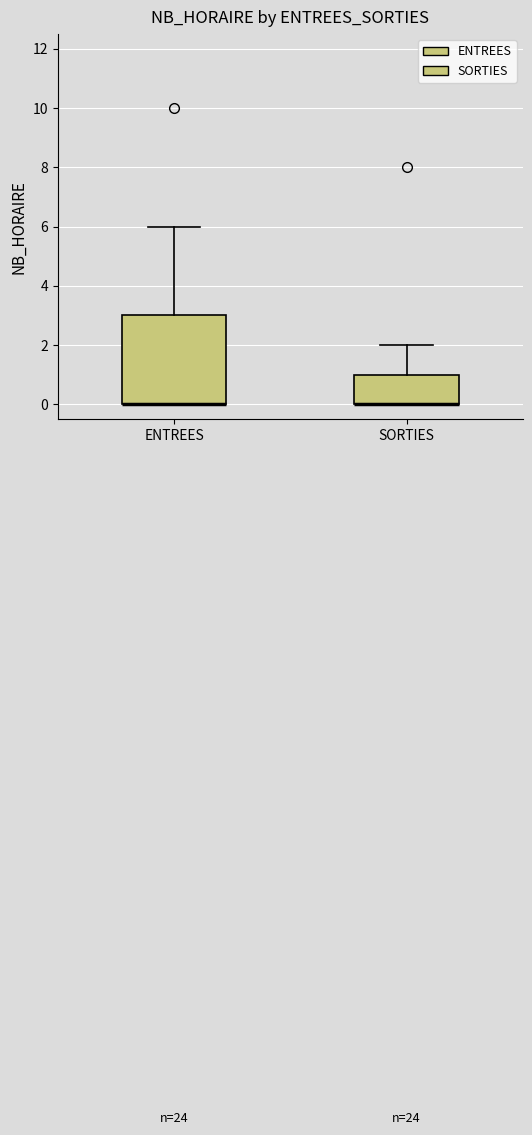

Reading left to right, read every box against the y-axis: the position of its median line, the range the box covers, and the ends of its whiskers. The values are not printed on the chart, so give them approximately, as read against the axis.

ENTREES: median 0 (drawn on the box's lower edge), box 0 to 3, whiskers 0 to 6
SORTIES: median 0 (drawn on the box's lower edge), box 0 to 1, whiskers 0 to 2